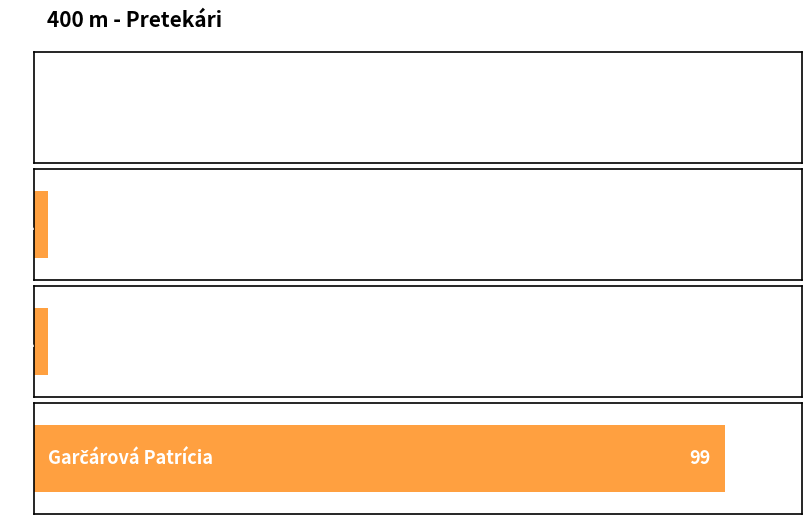

Rank the categories by value from lowest to highest.

Jančár Lucian, Šišoláková Lucia, Gyomraiová Natália, Garčárová Patrícia